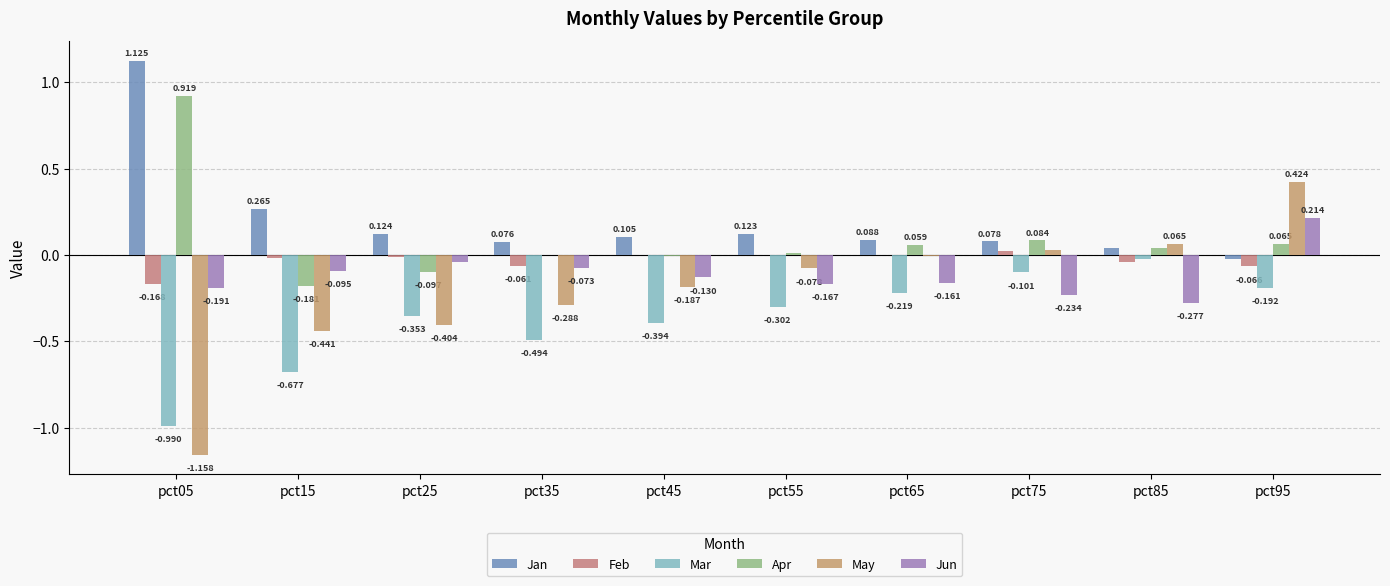

Which category has the lowest value across all series?

pct05